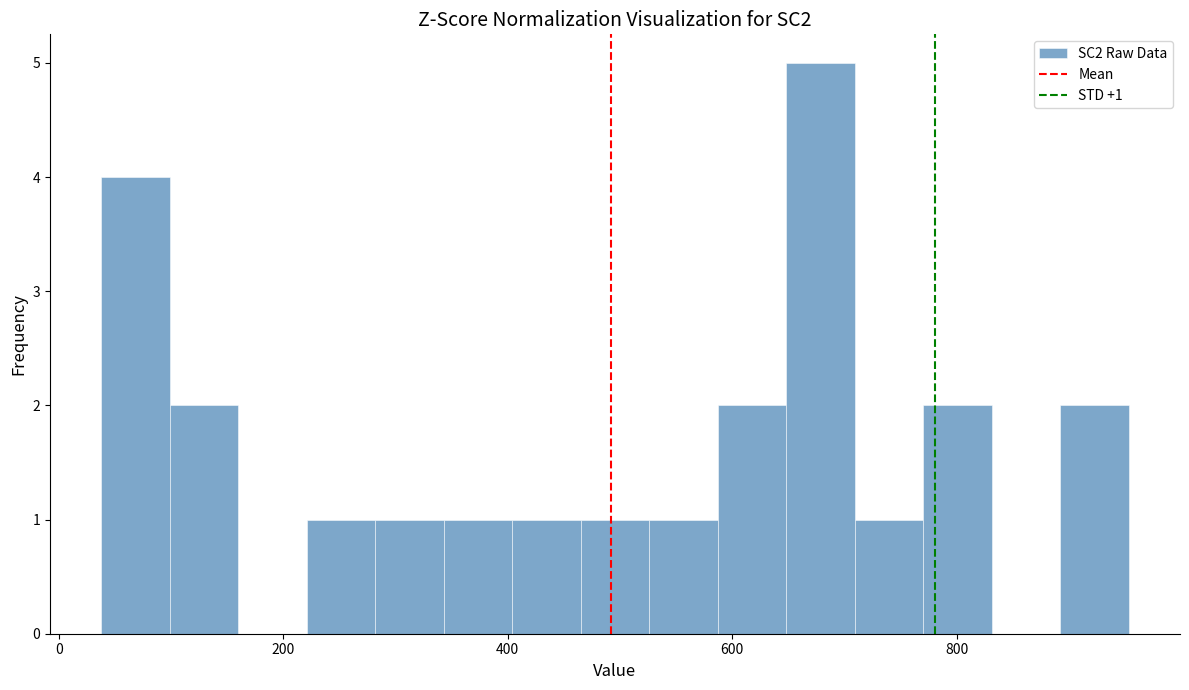

Read against the x-axis, roughly where is the centre of the tallest bar?

680